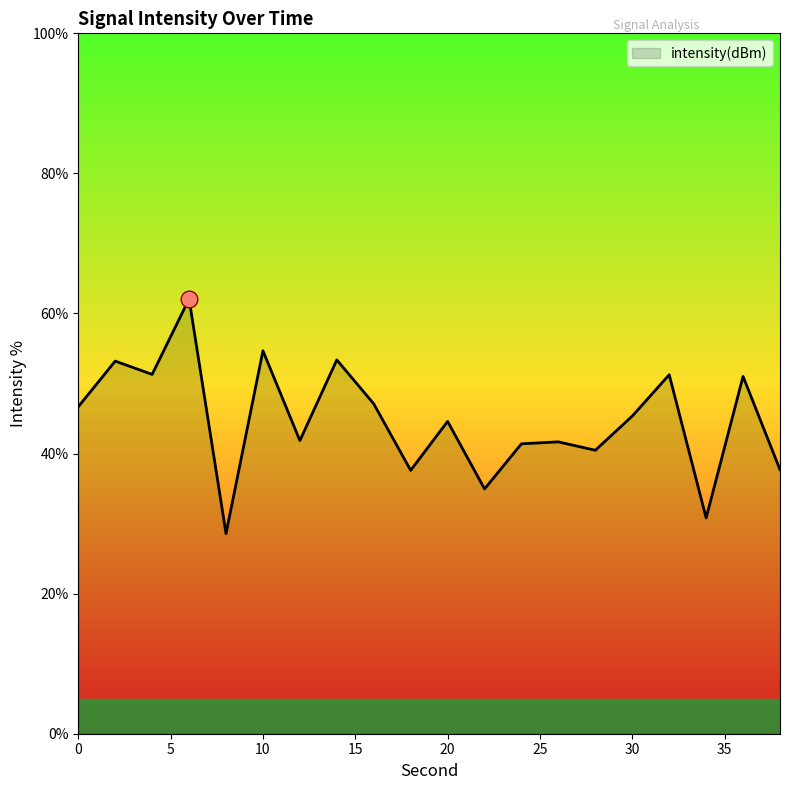

Does the chart have visible grid lines?

No